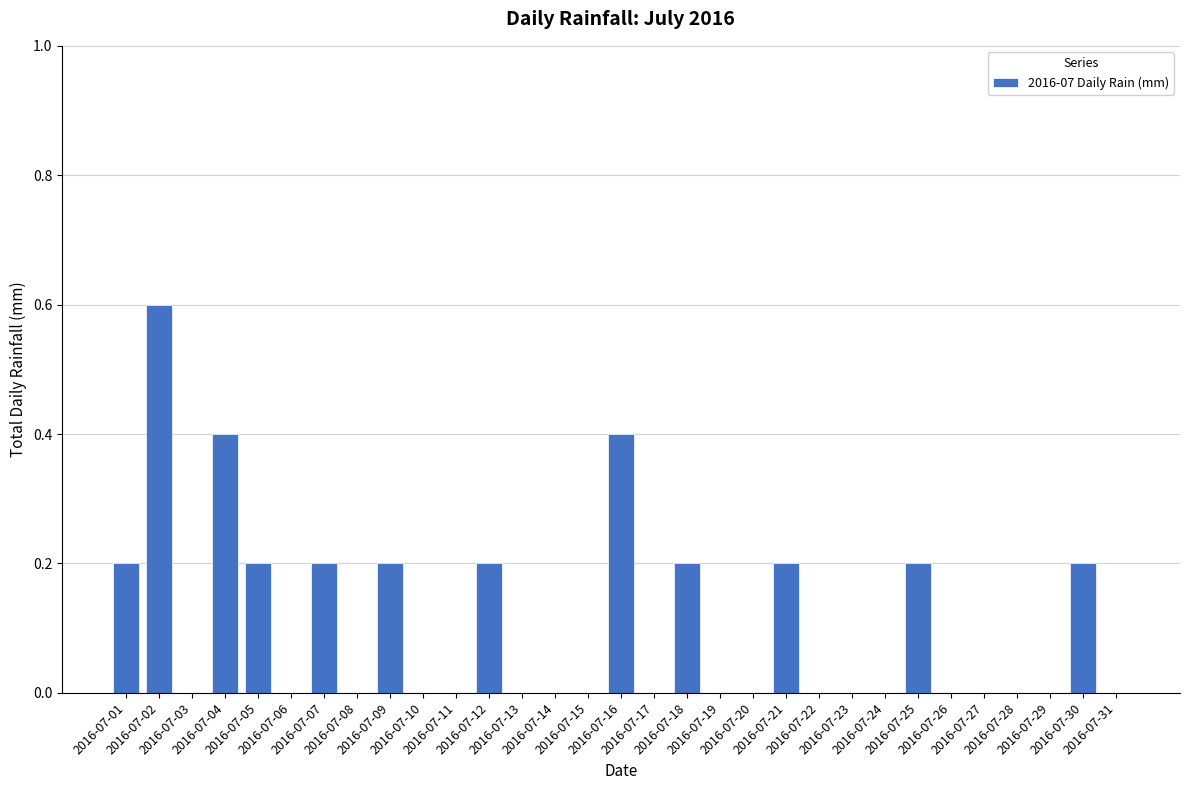

Is it true that the value at 2016-07-29 is 0.0?

True